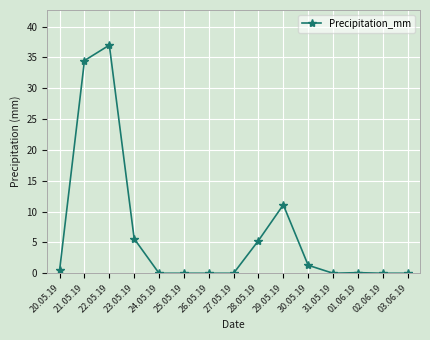

The chart shows a value of 1.7 at 28.05.19. True or false?

False